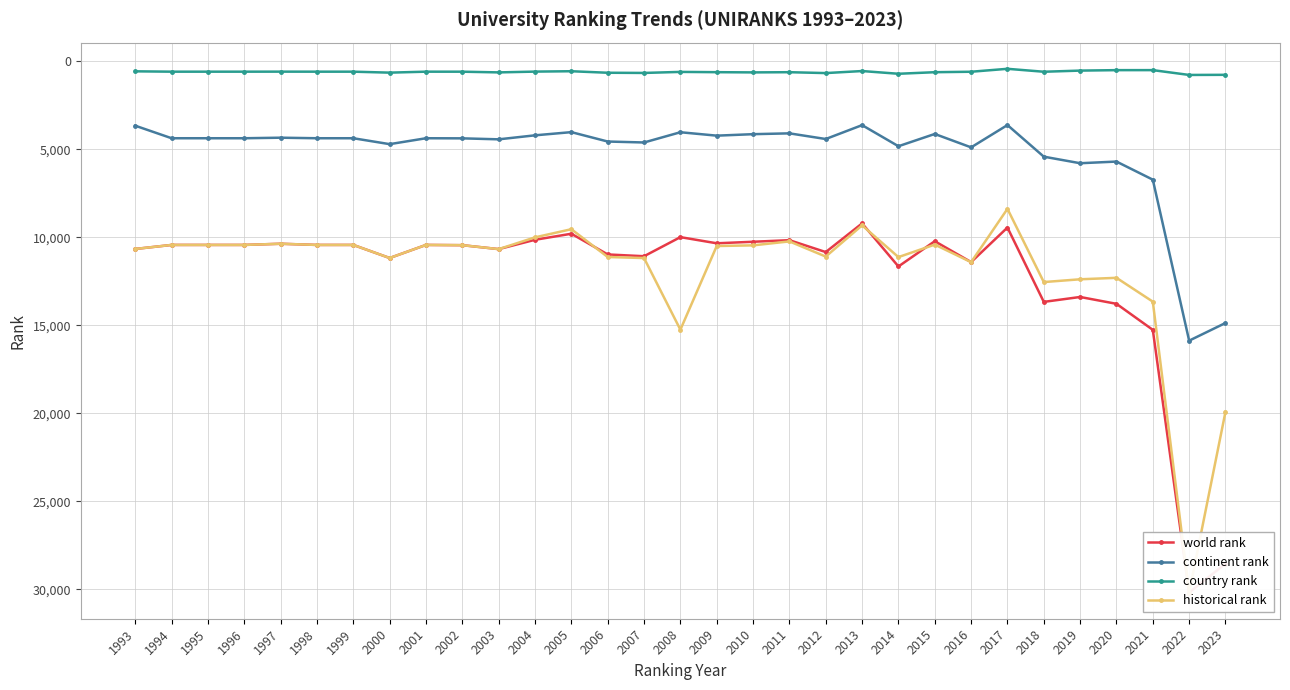

At which label does continent rank reach its minimum?

2017